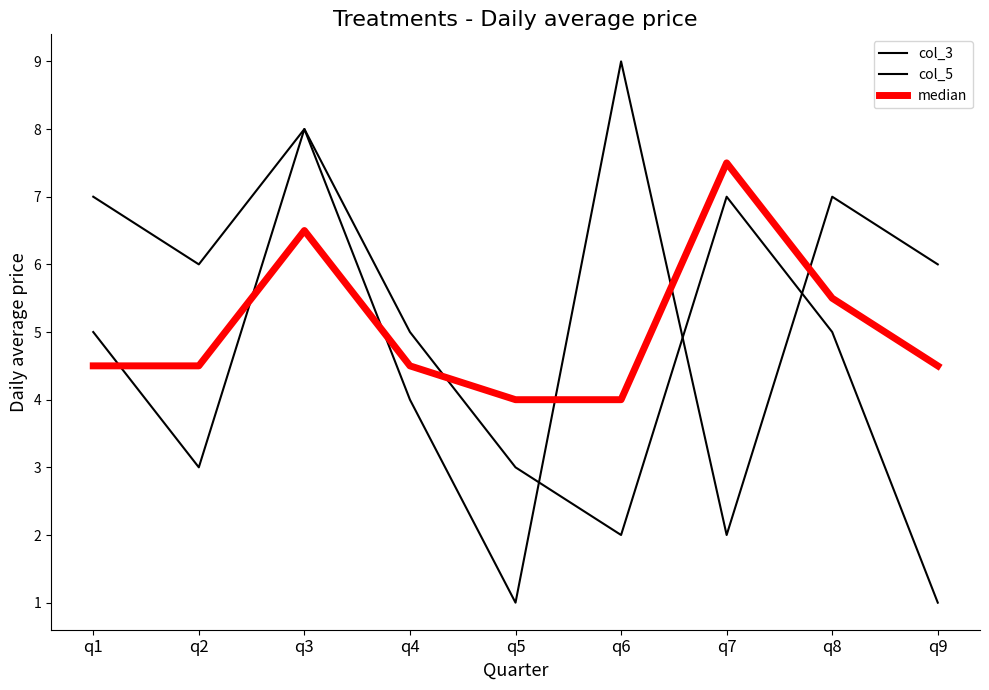

Rank the series by their average value, from highest to lowest.

median, col_3, col_5